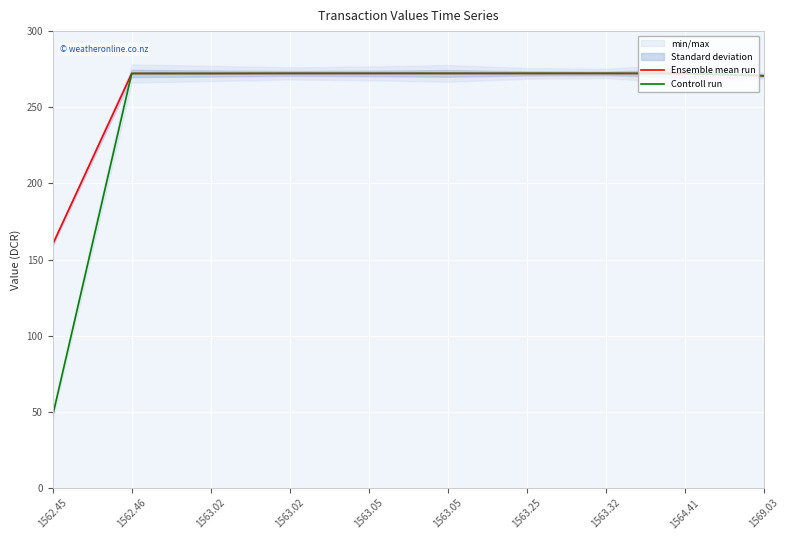

What is the label of the 6th point from the left?

1563.05